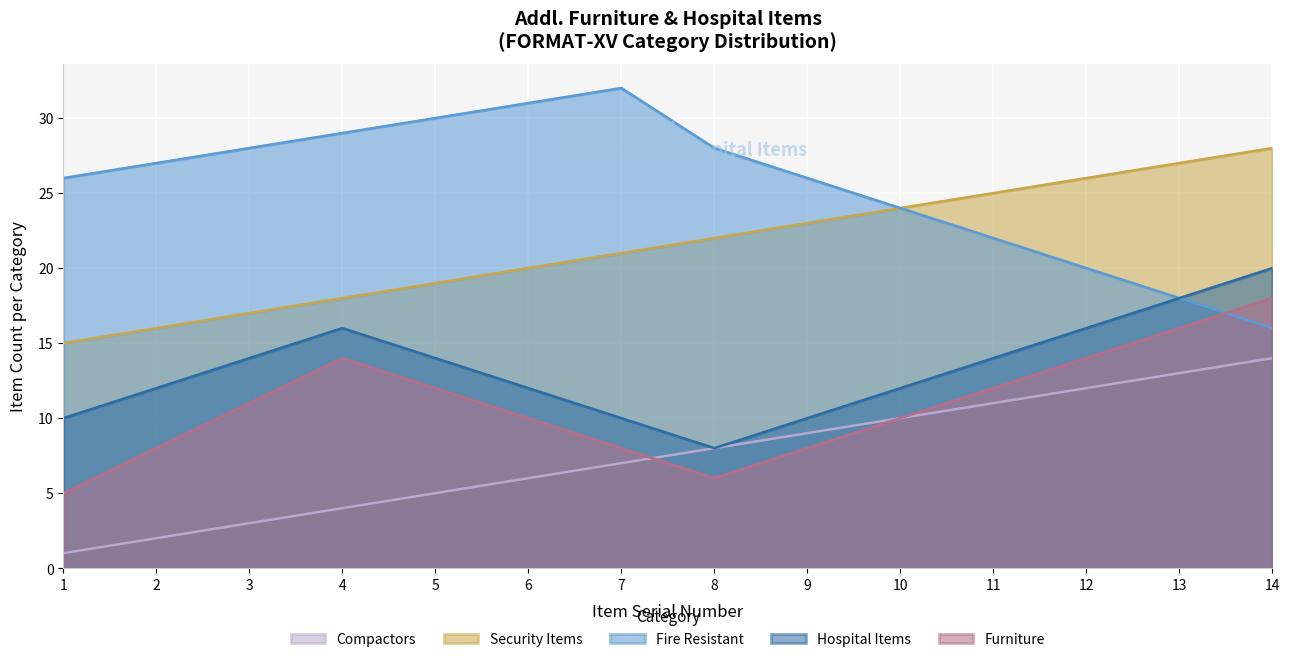

True or false: Fire Resistant and Security Items intersect in this chart.

False